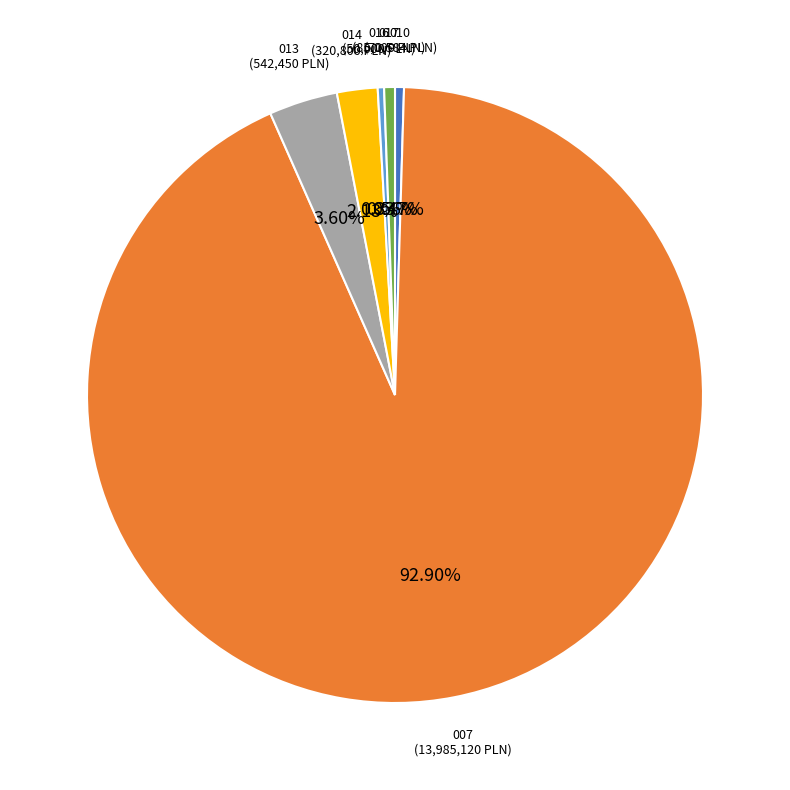

Is there any slice that represents more than half of the pie?

Yes